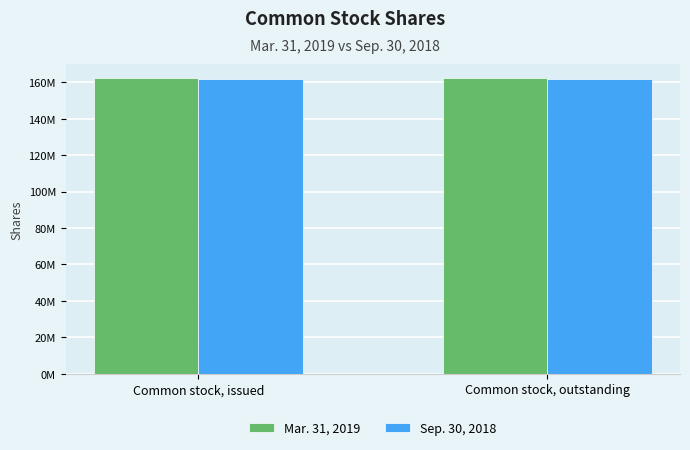

What is the highest value of the Mar. 31, 2019 series?

162177000